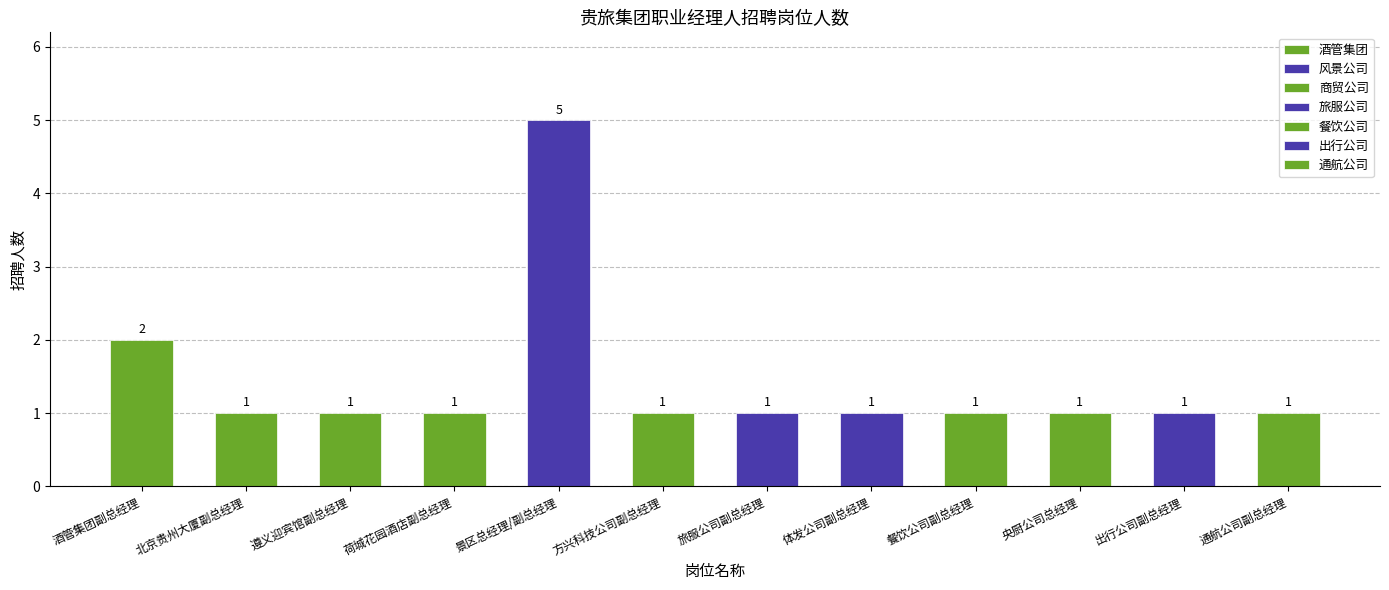

How many distinct data groups are displayed?

1